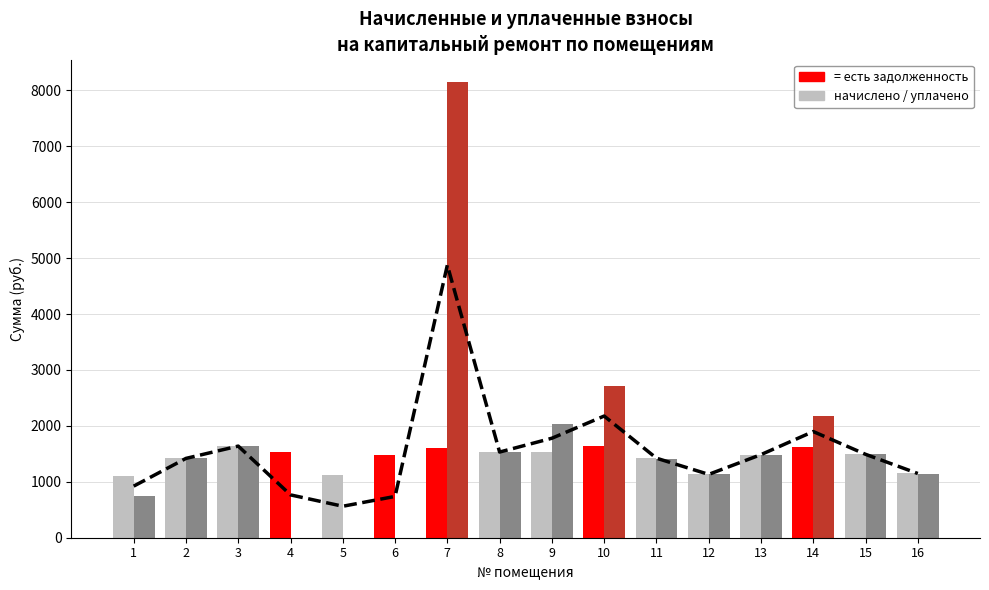

What is the difference between the maximum and minimum values in the уплачено series?

8141.7